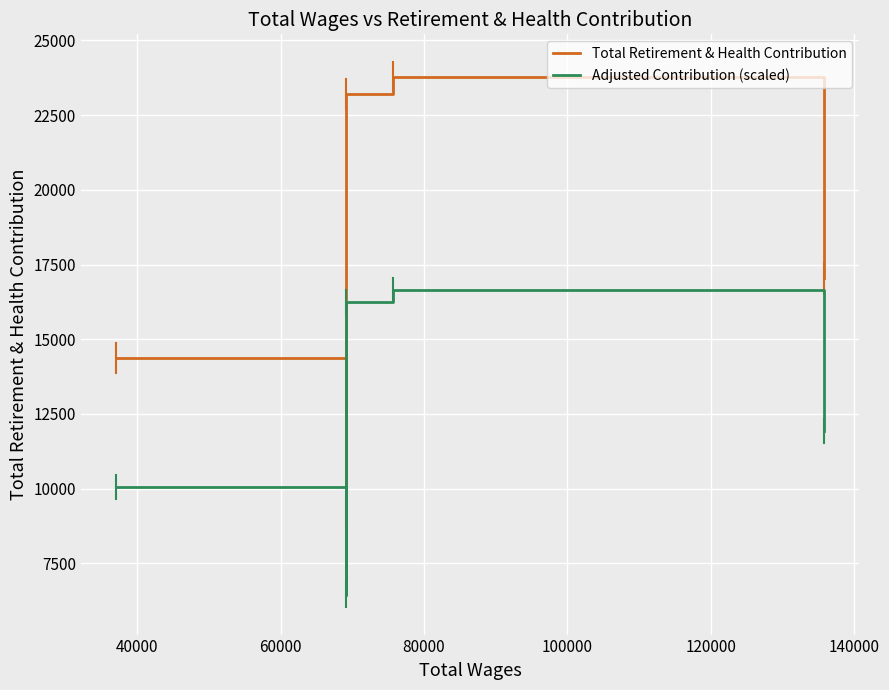

What is the minimum value shown in the chart?

6428.8